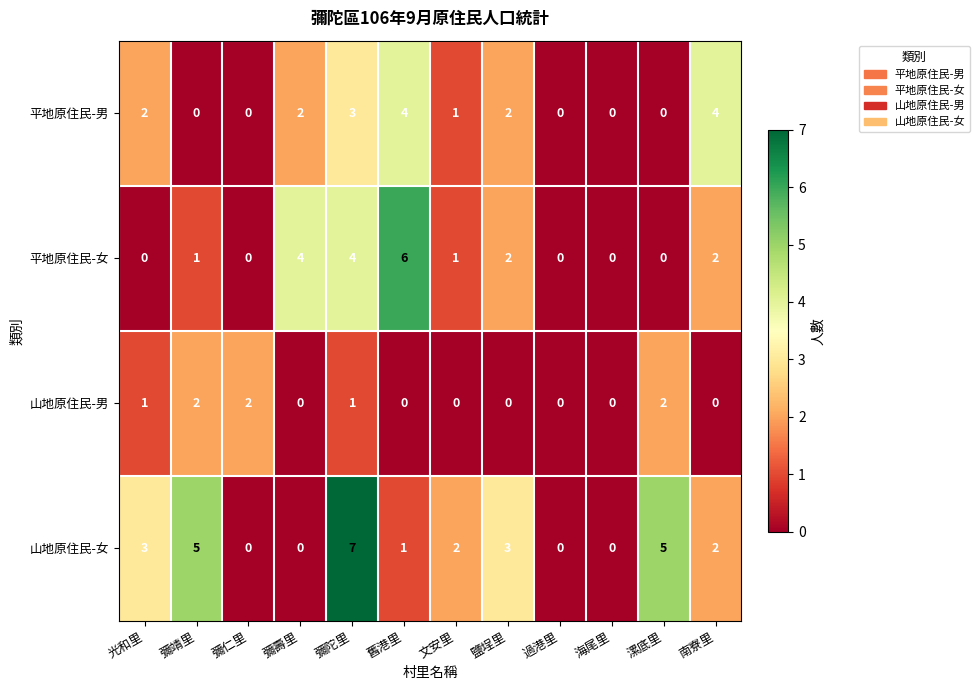

What is the spread (max minus min) of values at 光和里?

3